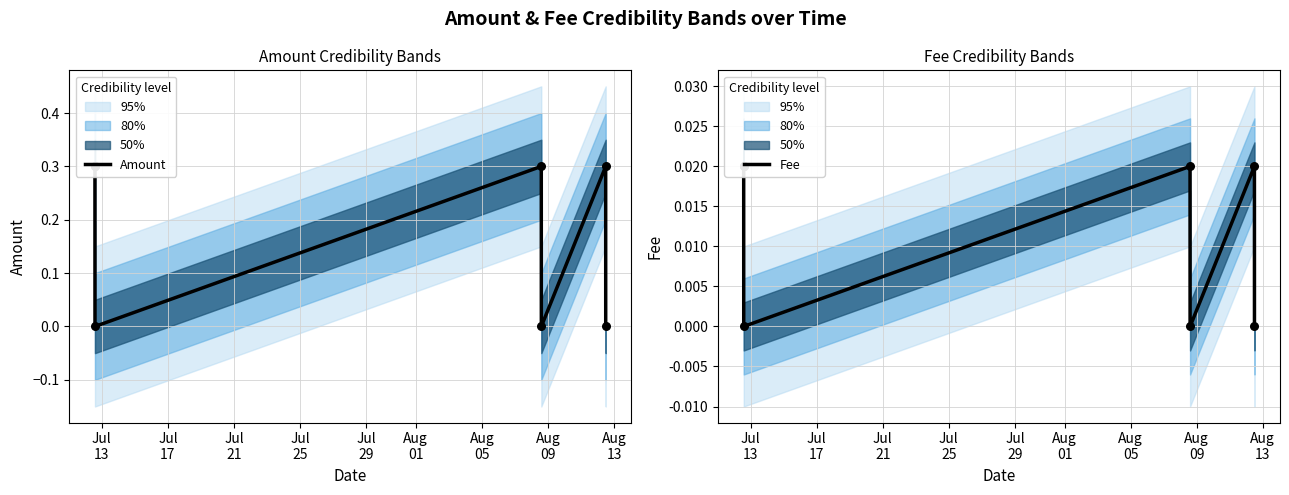

Which series has the widest spread of Y values?

Amount